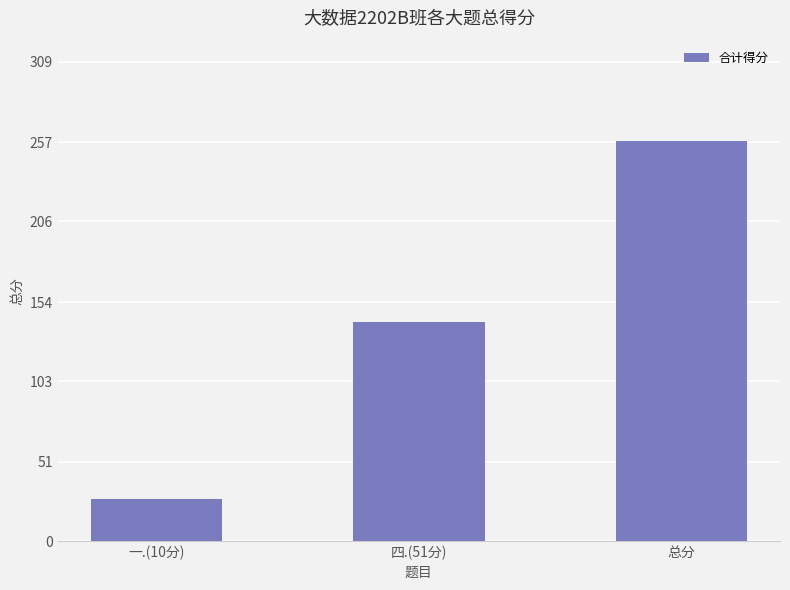

What is the difference between the values at 四.(51分) and 总分?

117